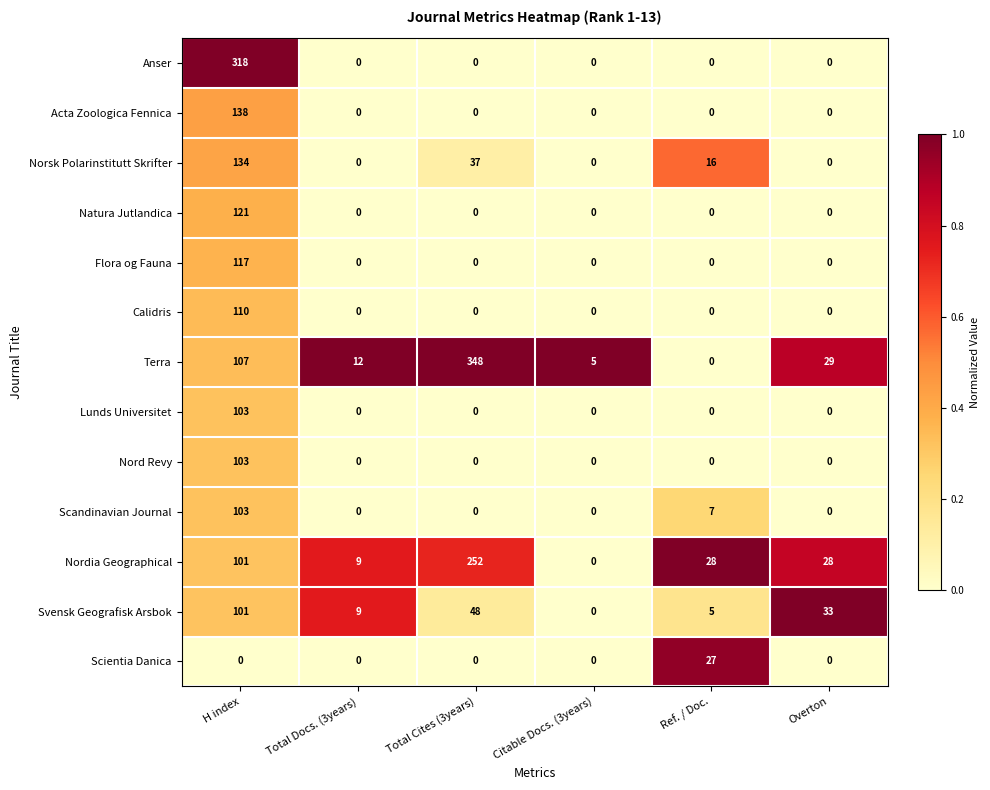

The value of Svensk Geografisk Arsbok at H index is 144. True or false?

False